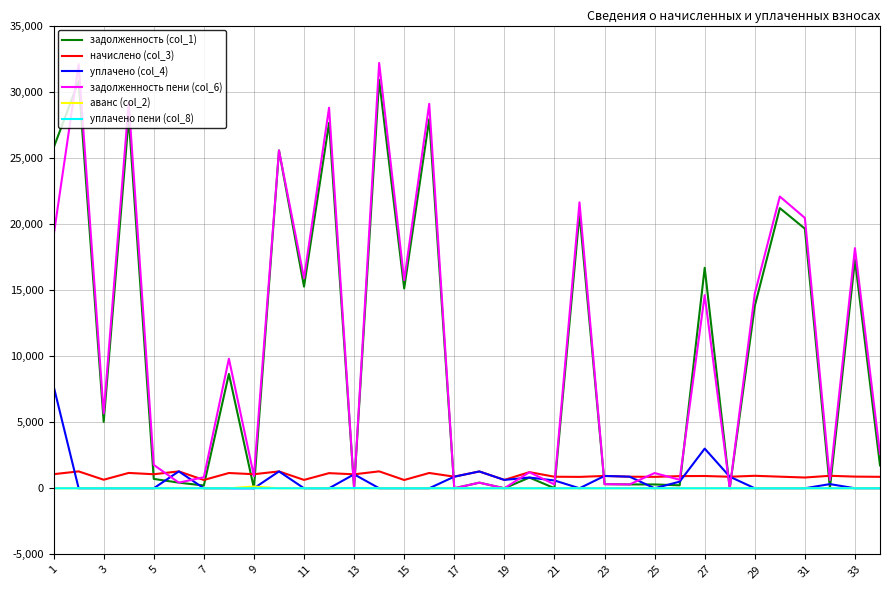

True or false: аванс (col_2) and начислено (col_3) cross at least once.

False